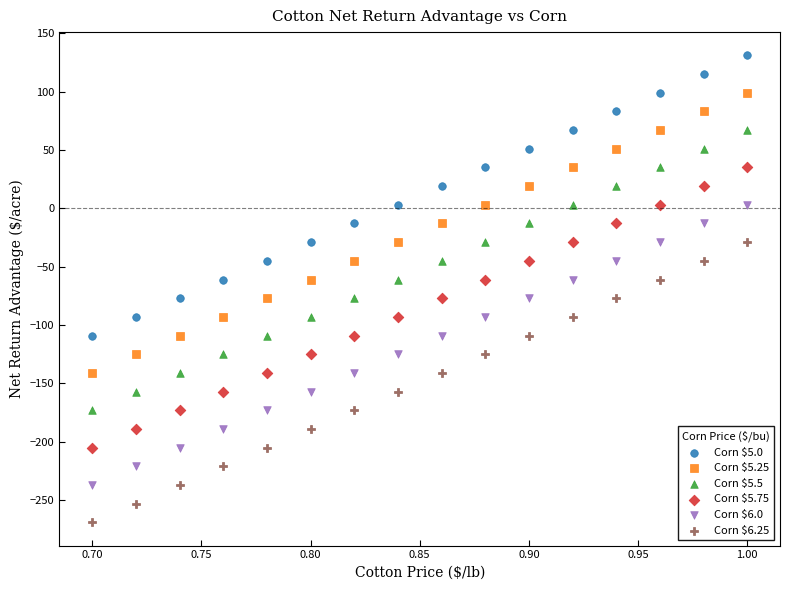

Across all data points, what is the range of Y values (max minus min)?

400